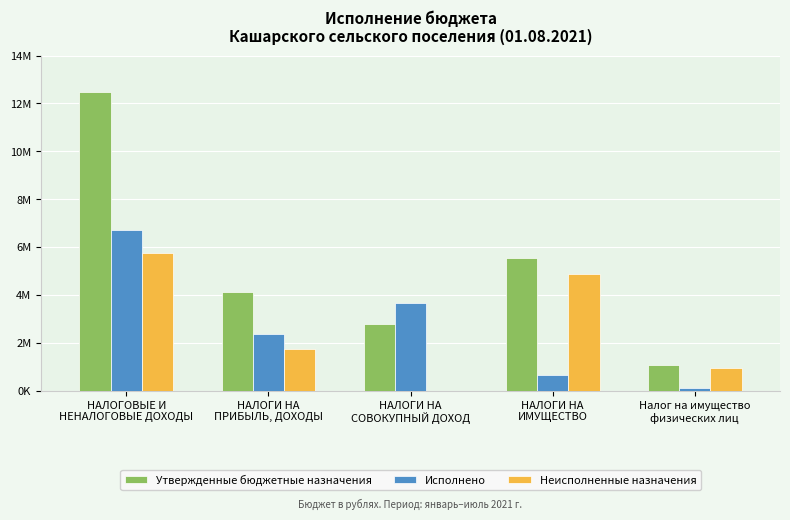

What is the difference between the Исполнено values at НАЛОГИ НА
ИМУЩЕСТВО and Налог на имущество
физических лиц?

577223.5